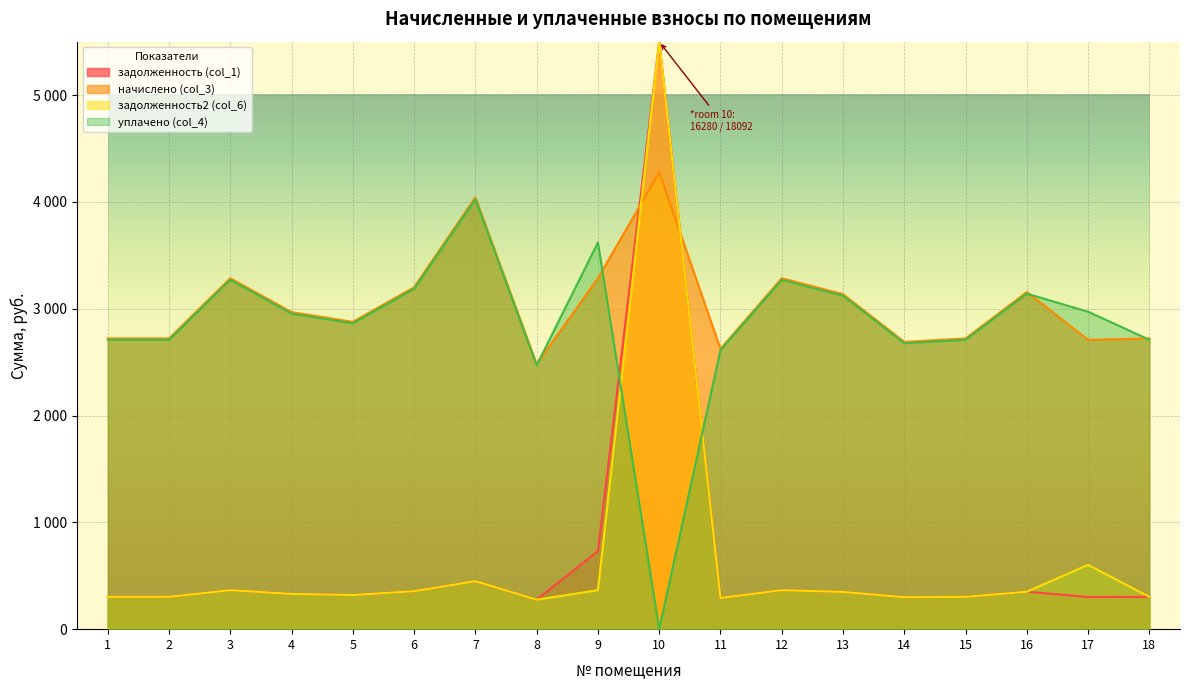

At which category is the sum across all series the highest?

10